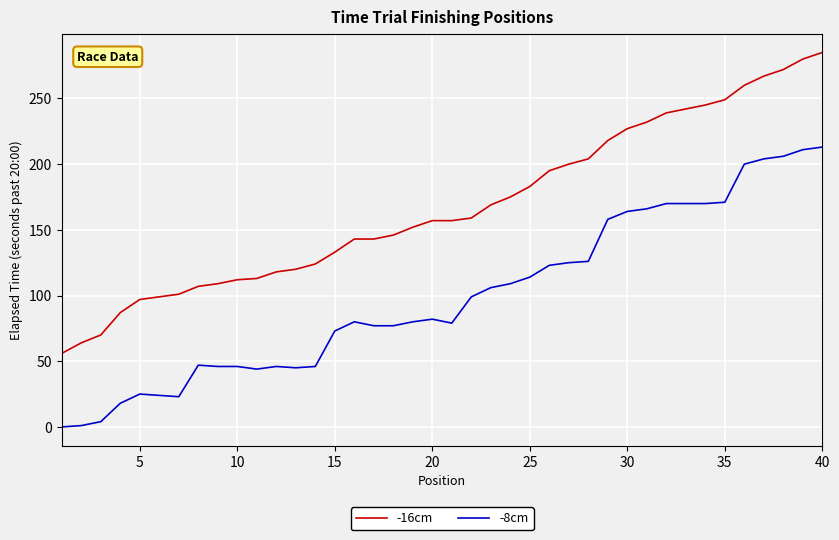

What is the highest value of the -16cm series?

285